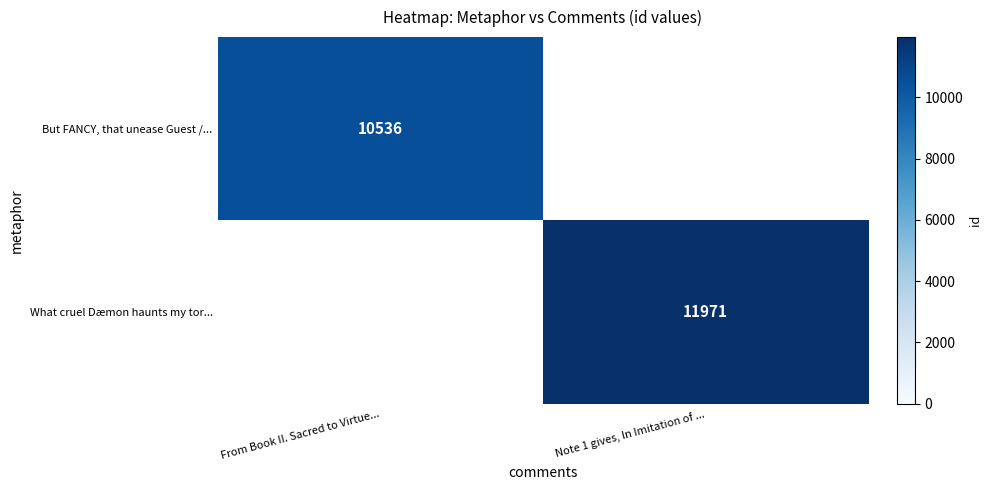

Is the value of What cruel Dæmon haunts my tor... at Note 1 gives, In Imitation of ... greater than the value of But FANCY, that unease Guest /... at From Book II. Sacred to Virtue...?

Yes